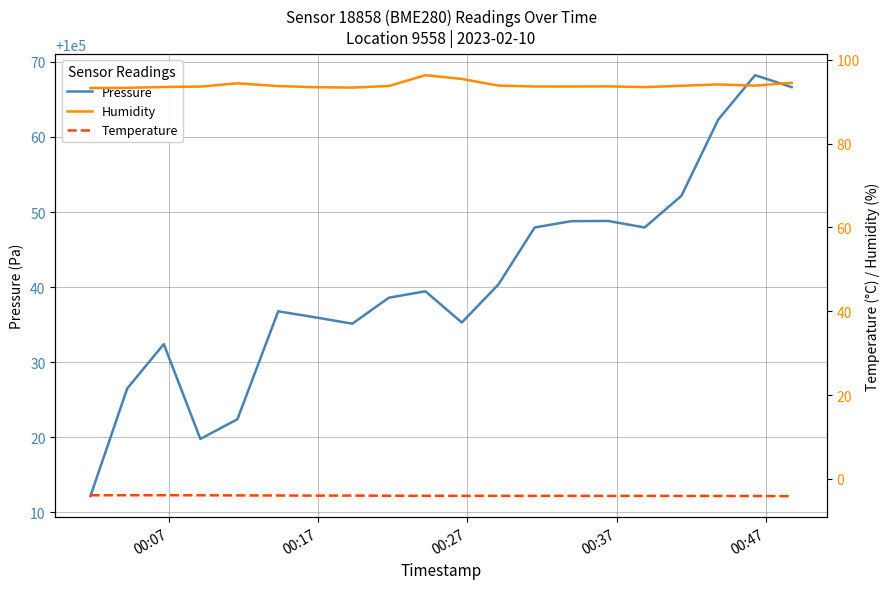

What is the minimum value for Pressure?

100012.2